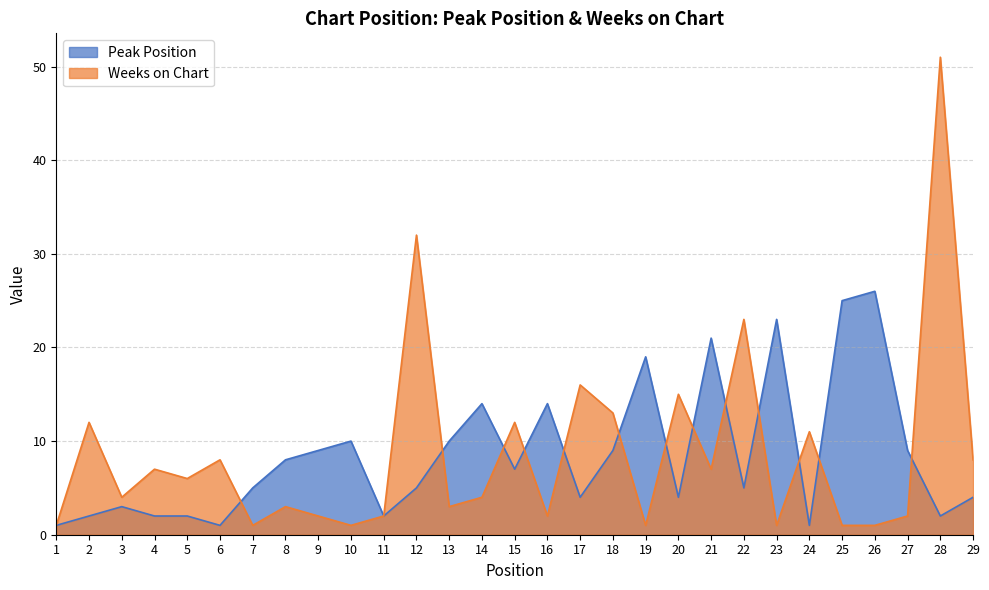

What is the total value across all series at 10?

11